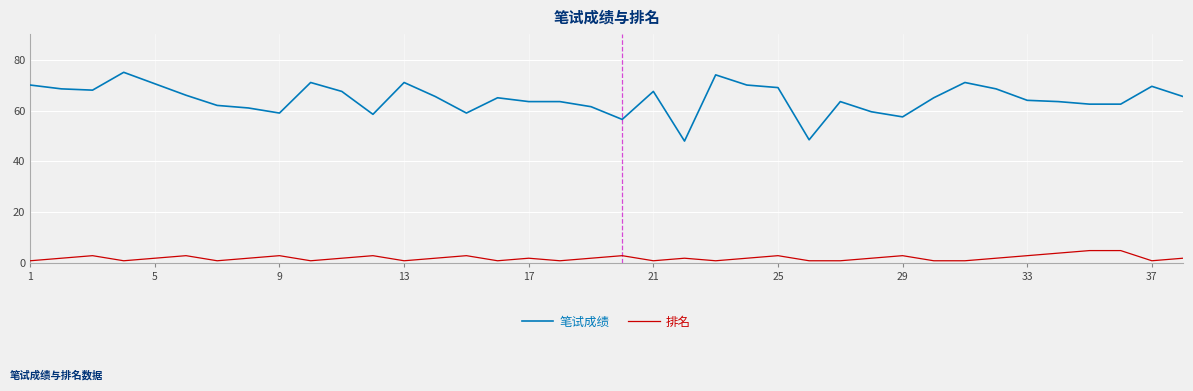

What is the difference between the maximum and minimum values in the 笔试成绩 series?

27.0